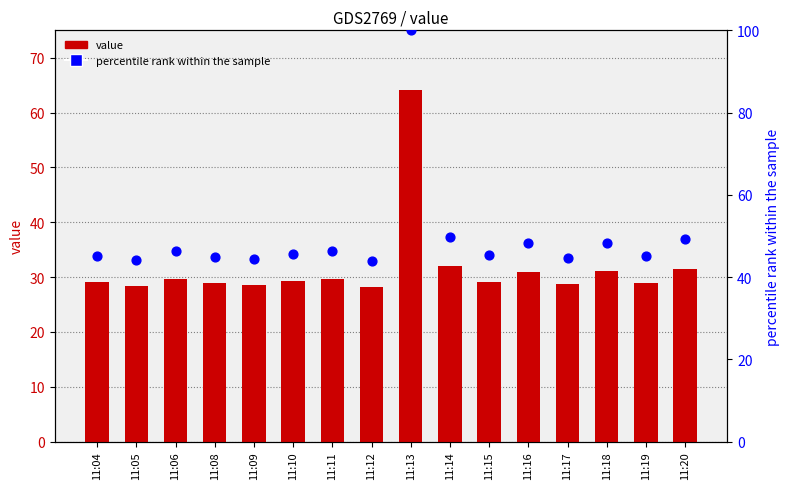

Which series has the widest spread of Y values?

percentile rank within the sample